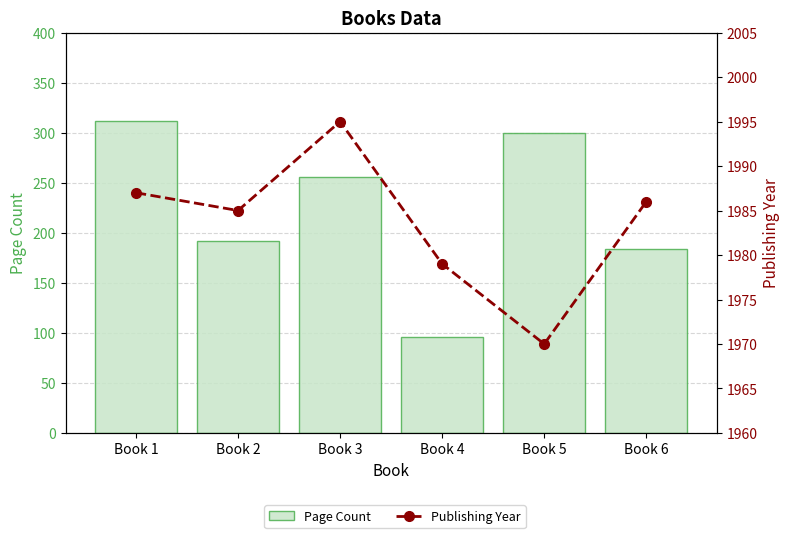

At which label is Publishing Year closest to 1982?

Book 2